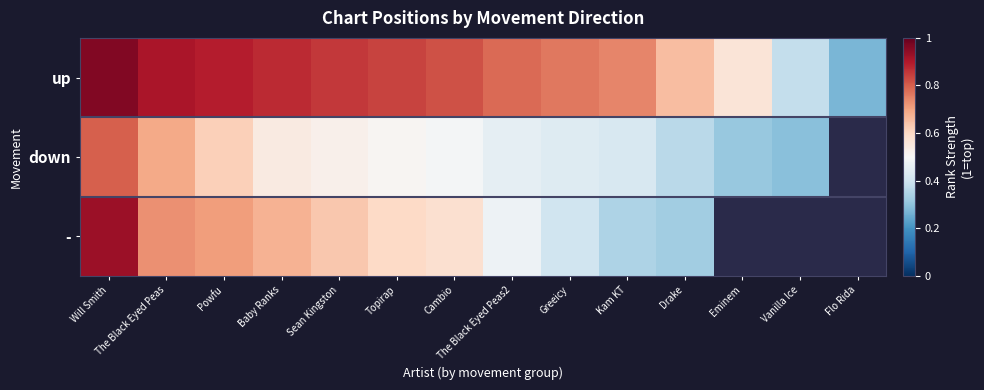

At Flo Rida, list the series in order from smallest to largest.

up, down, -